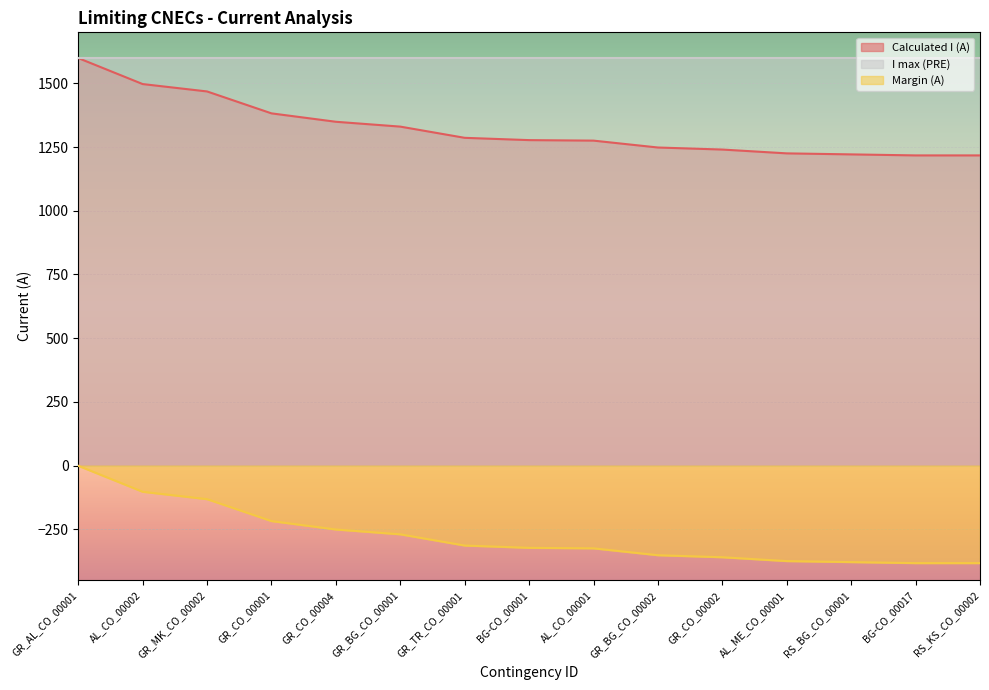

Which category has the highest value in the Calculated I (A) series?

GR_AL_CO_00001